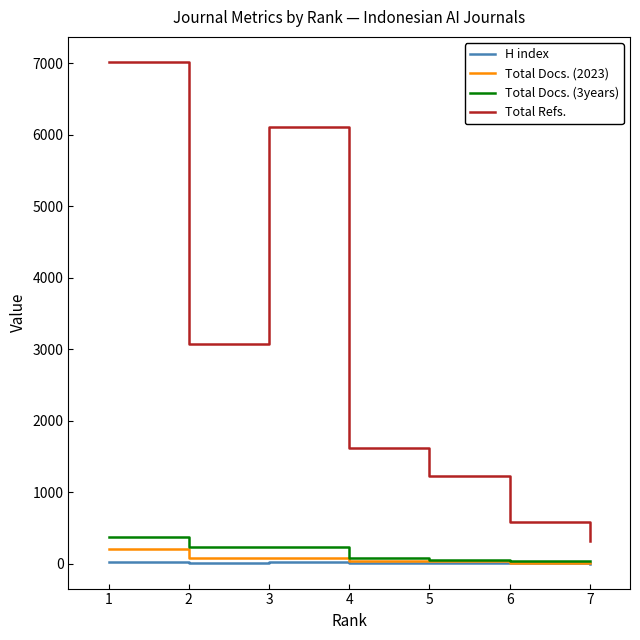

The value of Total Refs. at 2 is 5251. True or false?

False